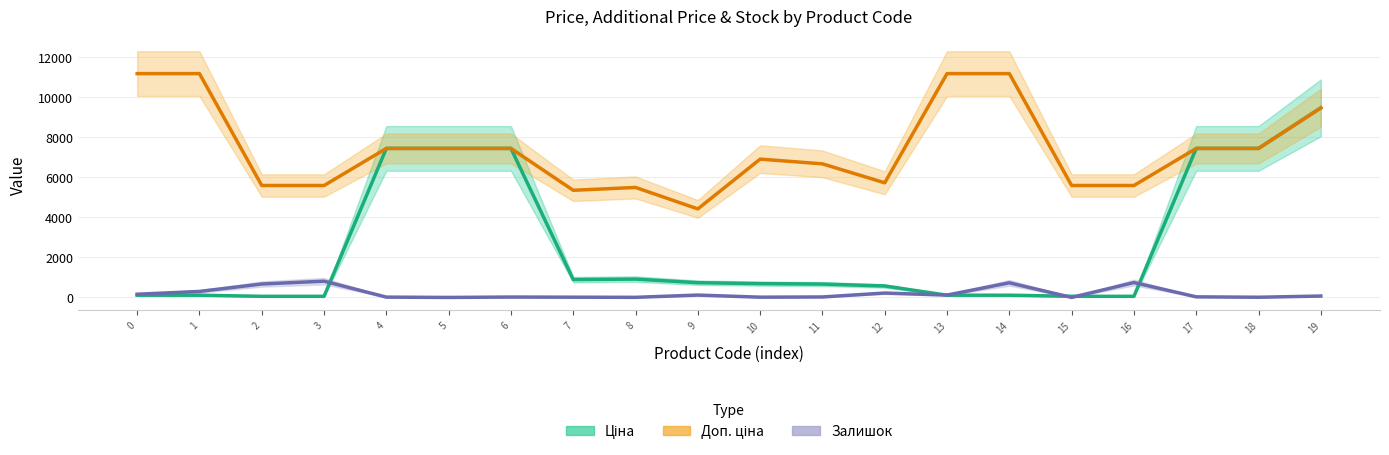

How many values in the Залишок series exceed 70?

9